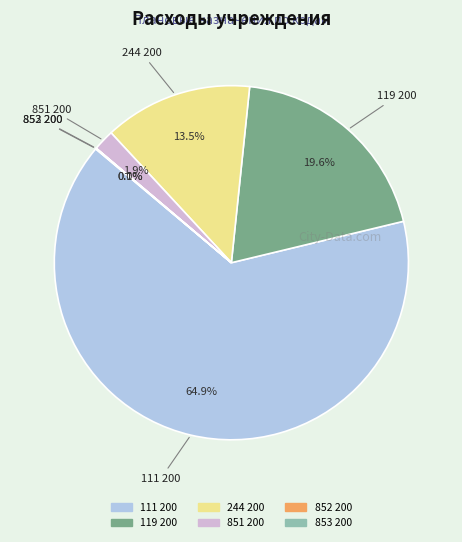

Which slice represents more than half of the pie?

111 200